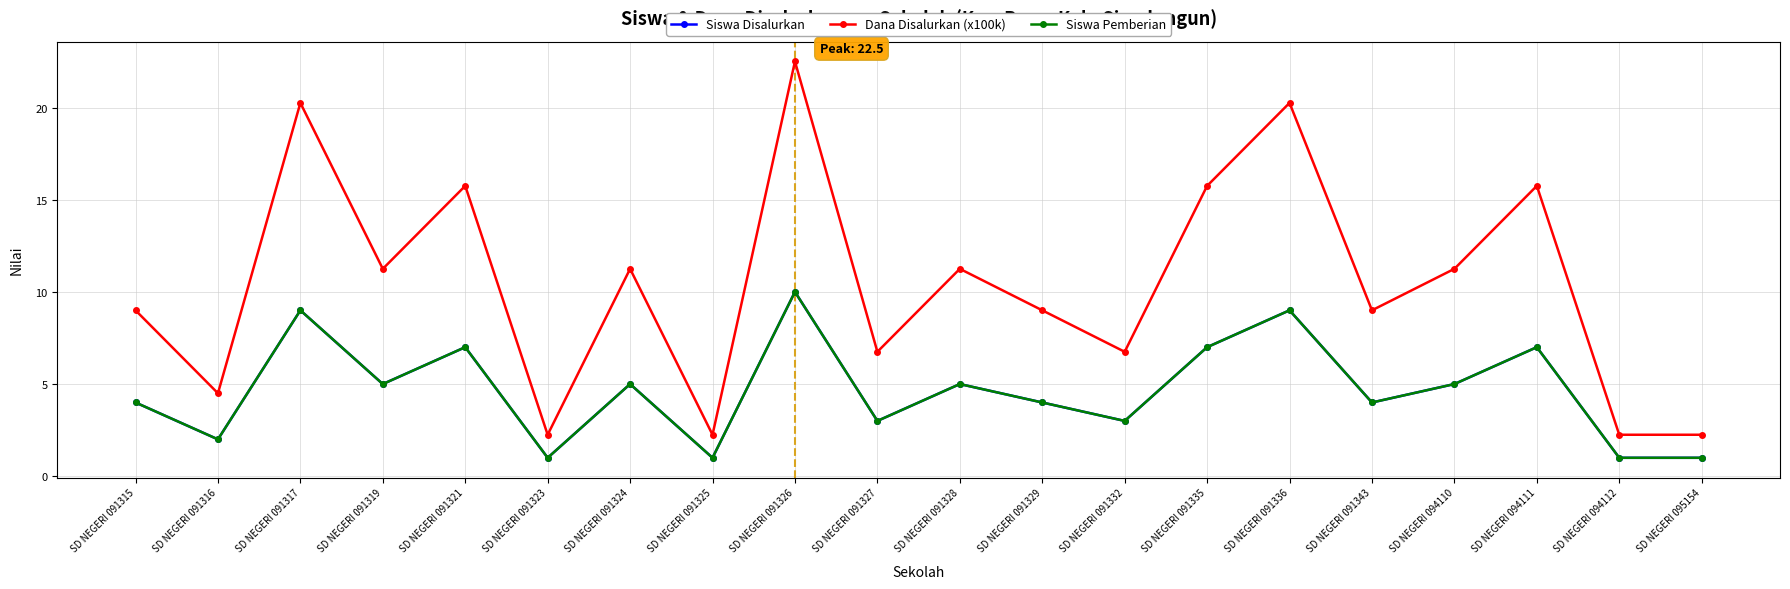

True or false: Siswa Pemberian and Dana Disalurkan (x100k) cross at least once.

False